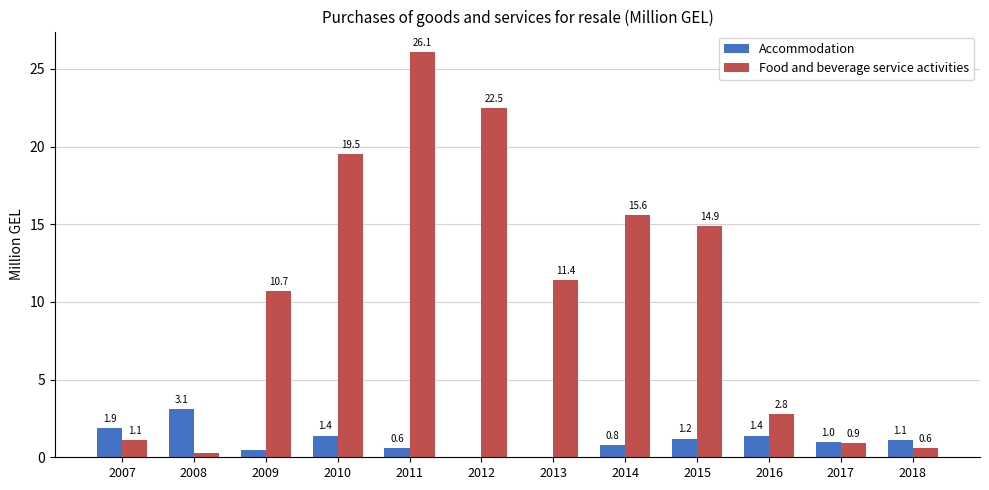

What is the difference between the Accommodation values at 2017 and 2007?

0.9